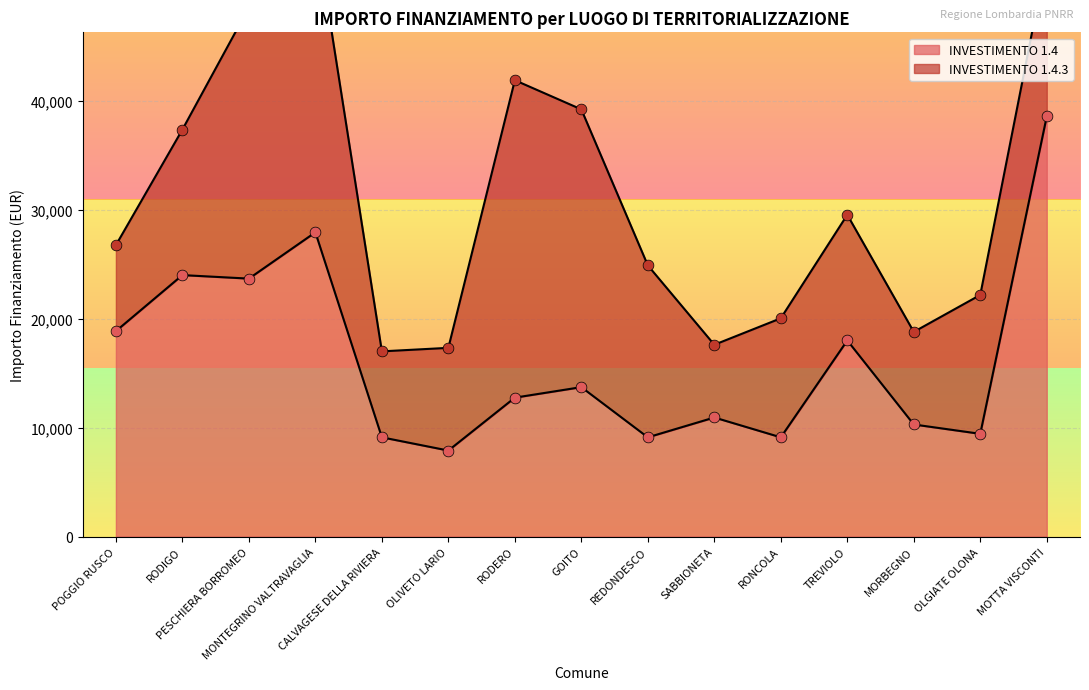

What is the change in value from RODIGO to RONCOLA?

-14891